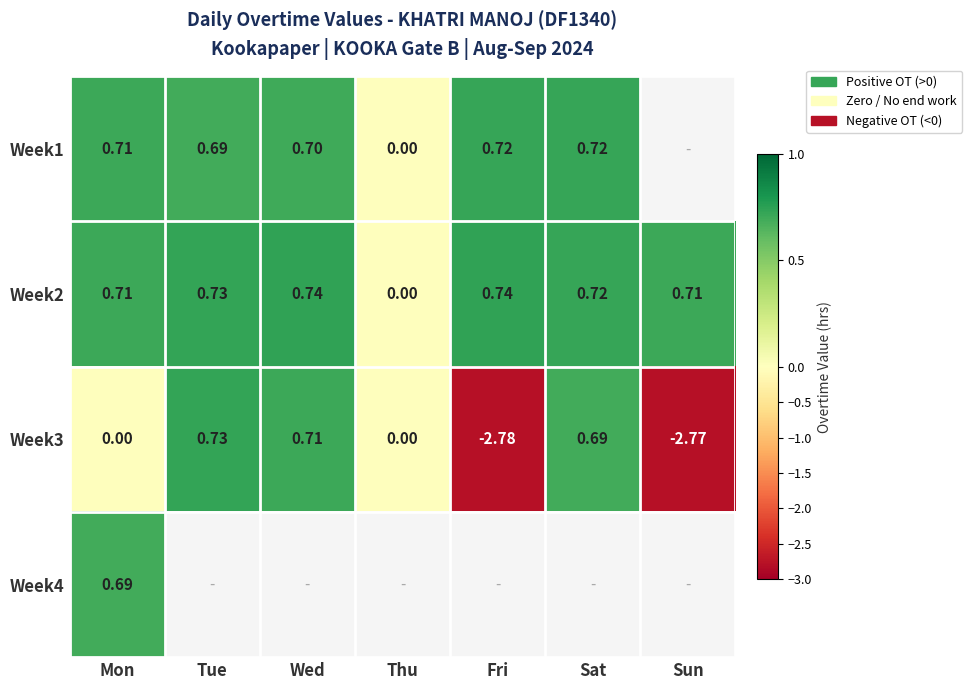

Count the Week2 values in the range 0 to 1.

7